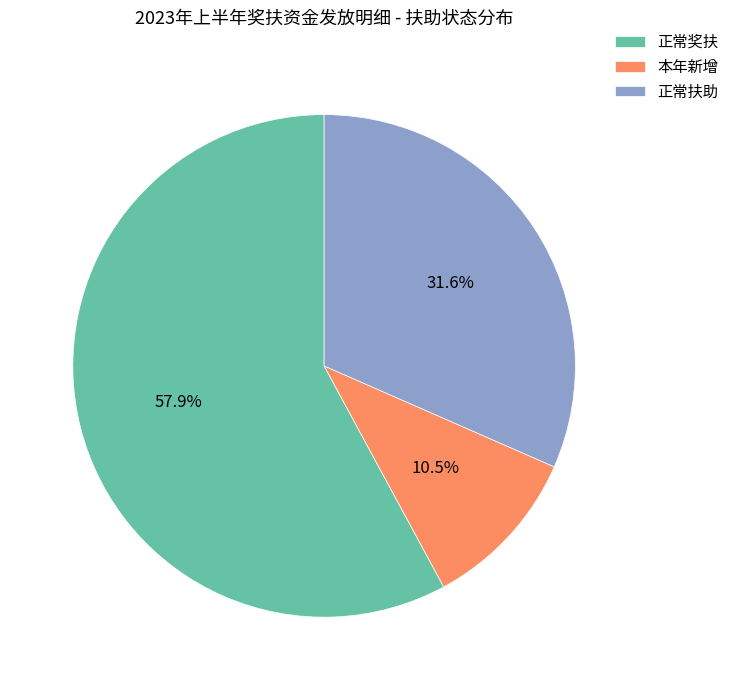

How many slices are in this pie chart?

3